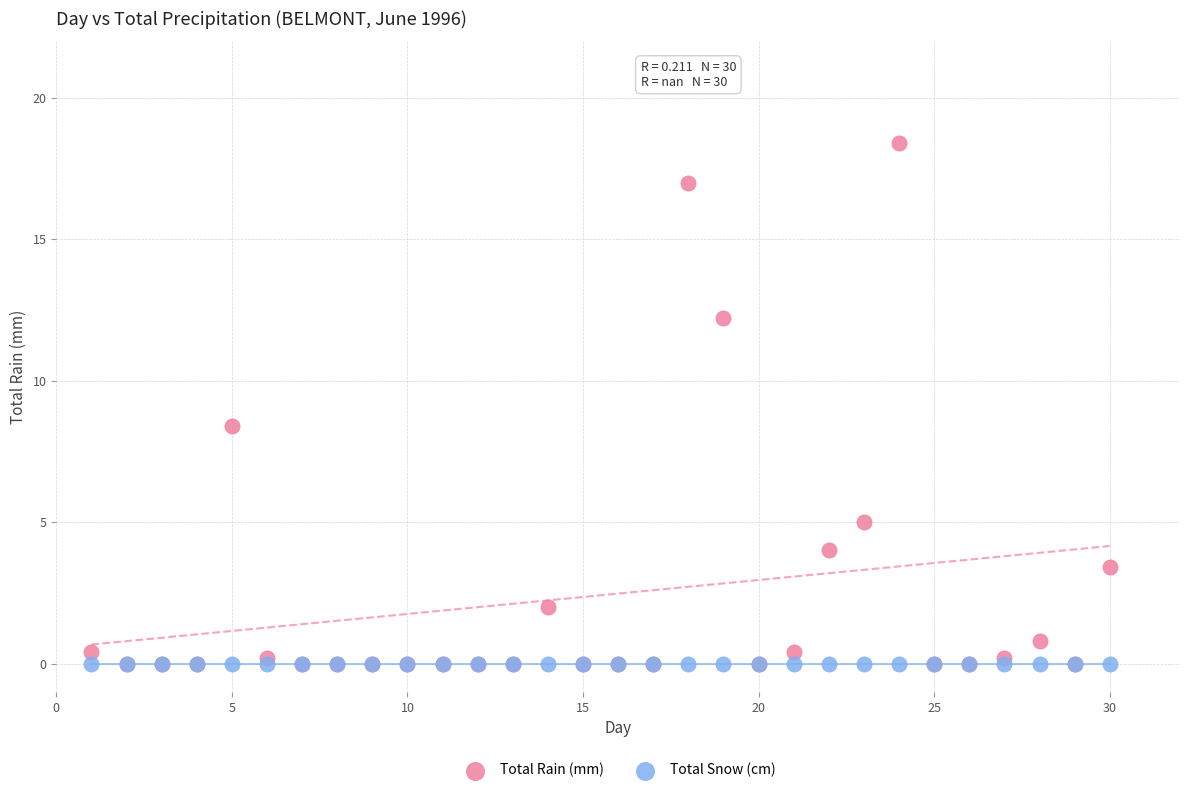

In the Total Rain (mm) series, what Y value is closest to 9?

8.4